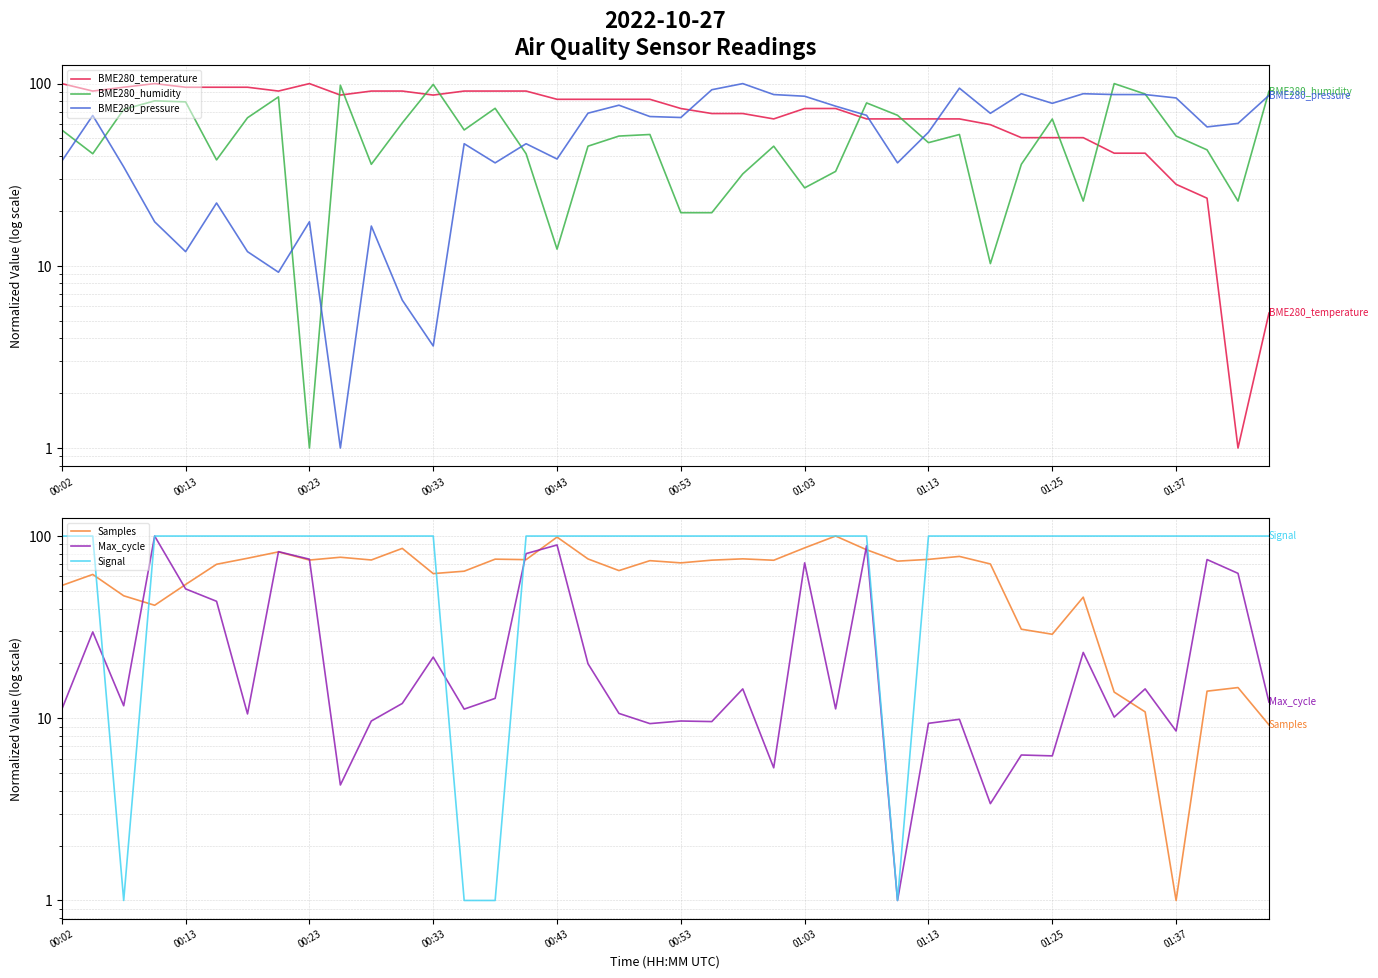

What value does the BME280_pressure series have at 11?

6.5